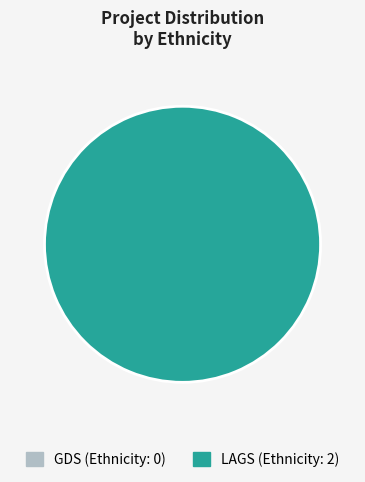

To the nearest percent, what is the average slice percentage?

50%